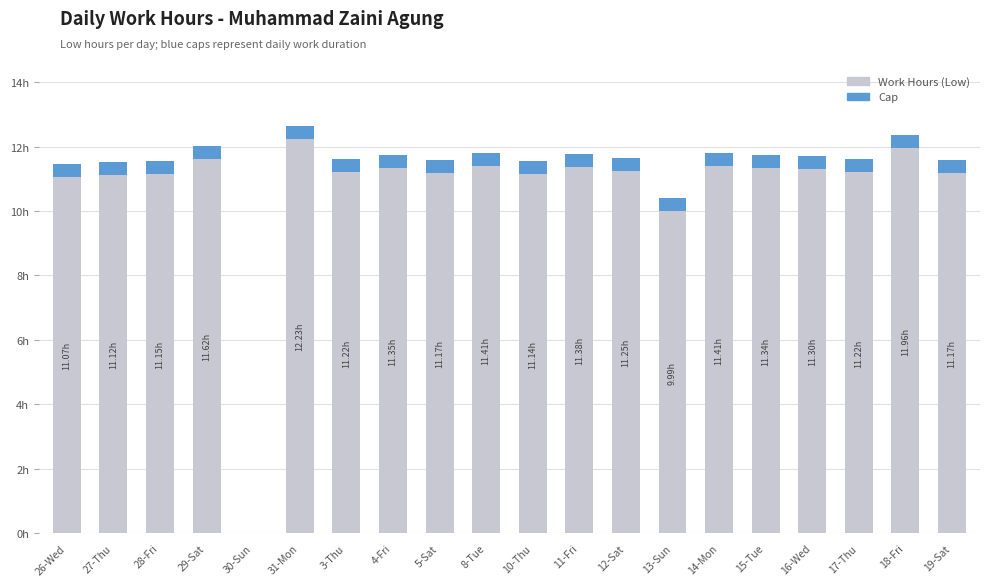

Reading left to right, extract all data points from this chart.

11.1	11.1	11.2	11.6	0.0	12.2	11.2	11.3	11.2	11.4	11.1	11.4	11.2	10.0	11.4	11.3	11.3	11.2	12.0	11.2